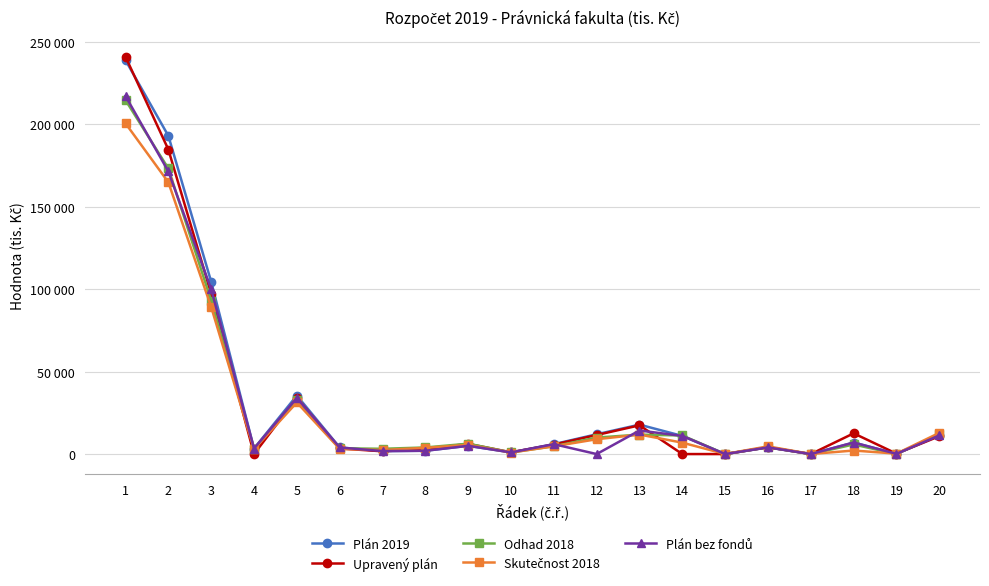

Rank the categories by Skutečnost 2018 value from highest to lowest.

1, 2, 3, 5, 20, 13, 12, 14, 9, 11, 16, 8, 6, 4, 7, 18, 10, 19, 15, 17